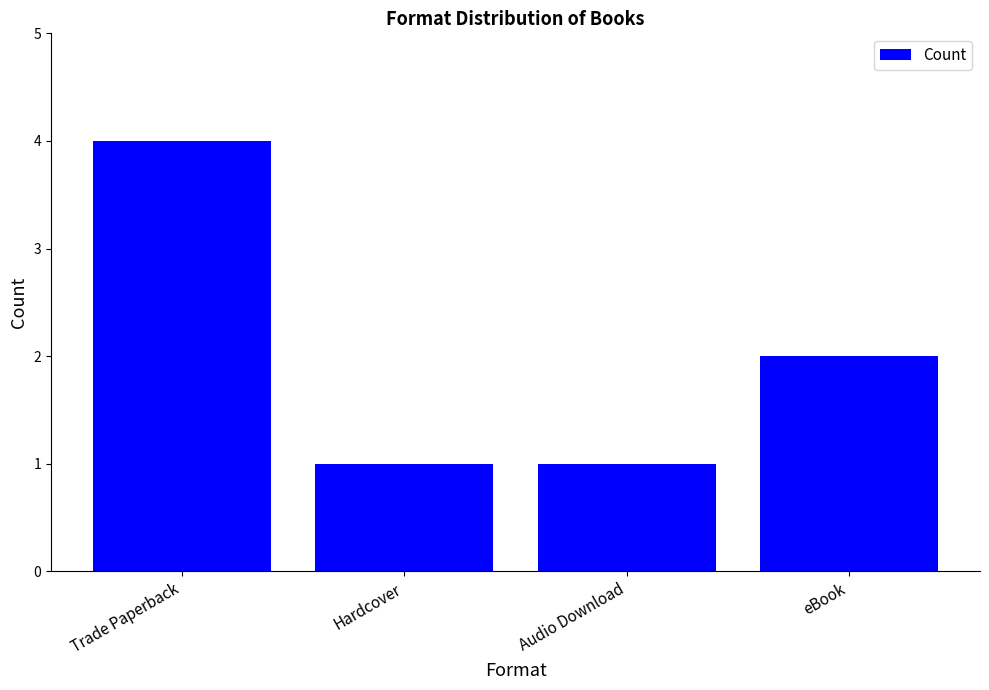

What is the difference between the maximum and minimum values?

3